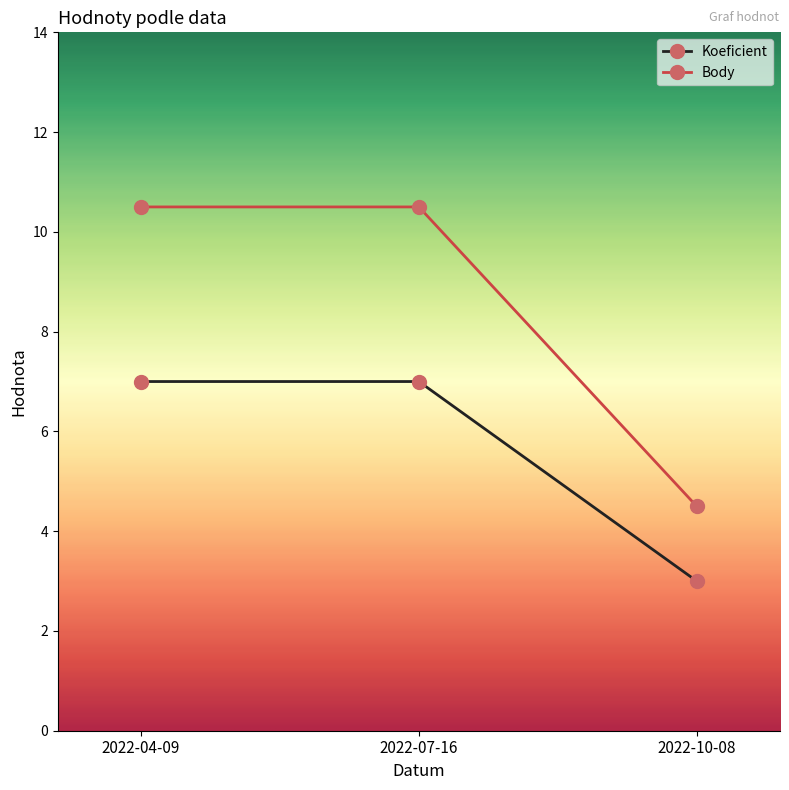

List the series in order of their overall mean, highest first.

Body, Koeficient